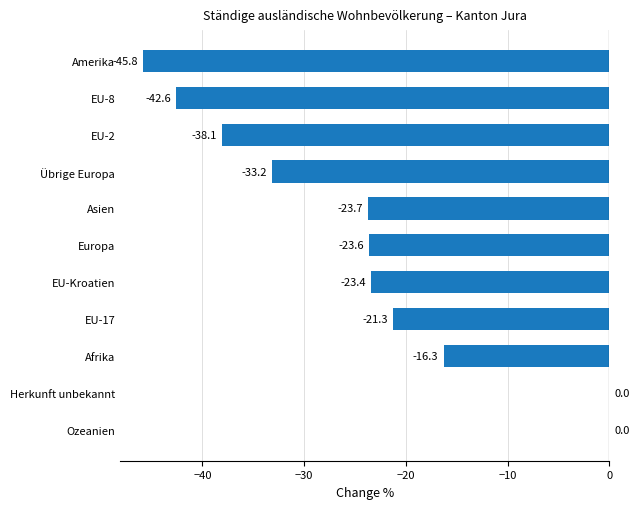

Where is the data nearest to the value -22?

EU-17